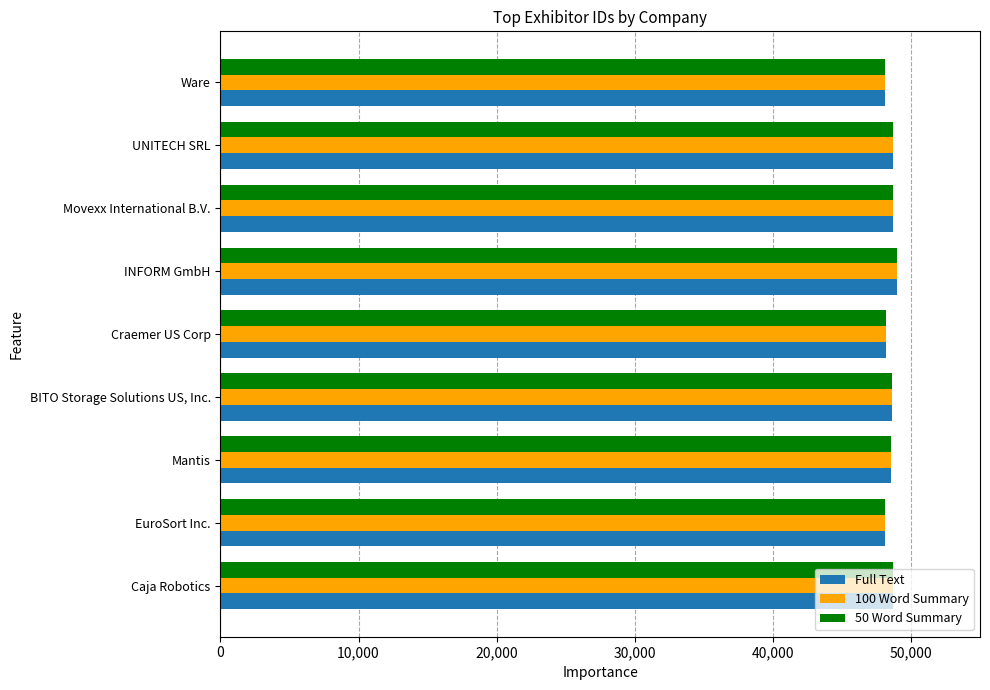

Is it true that Full Text equals 69983 at Movexx International B.V.?

False